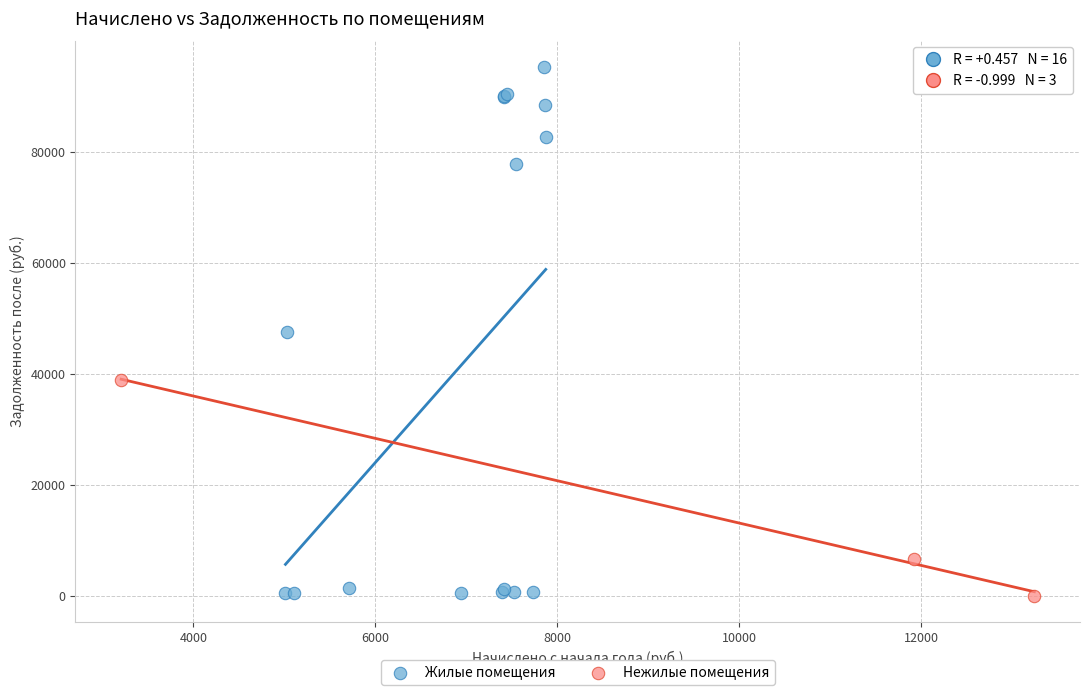

Which series reaches the maximum Y coordinate?

Жилые помещения